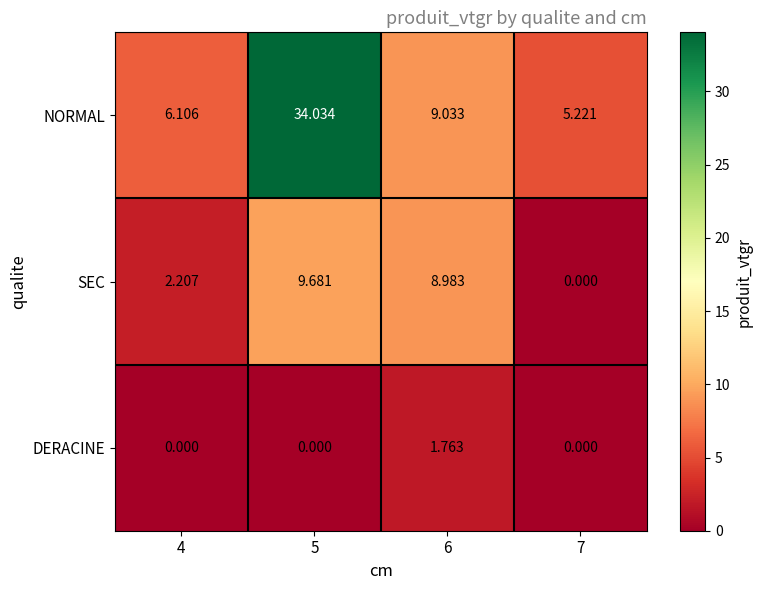

Which category has the highest value across all series?

5